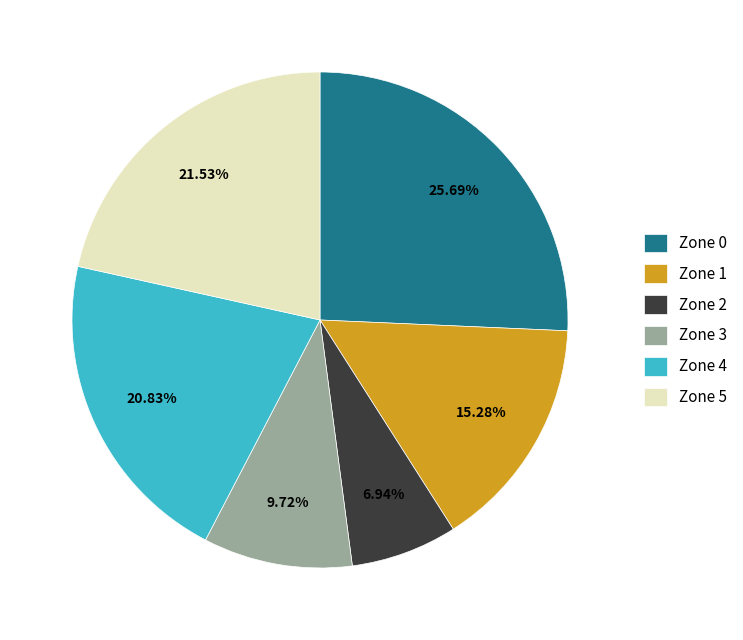

To the nearest percent, what percentage of the pie is Zone 3?

10%